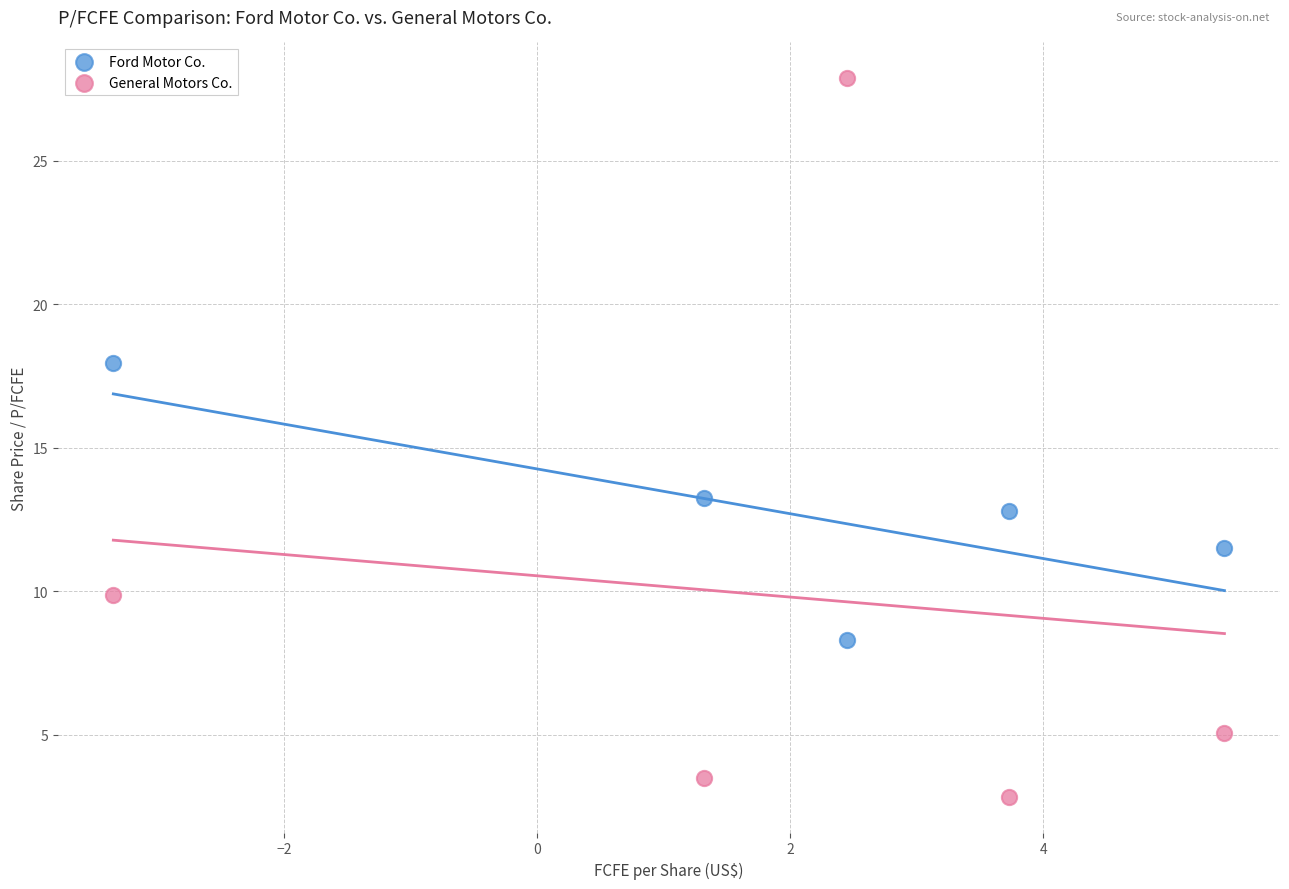

Across all data points, what is the range of Y values (max minus min)?

25.0